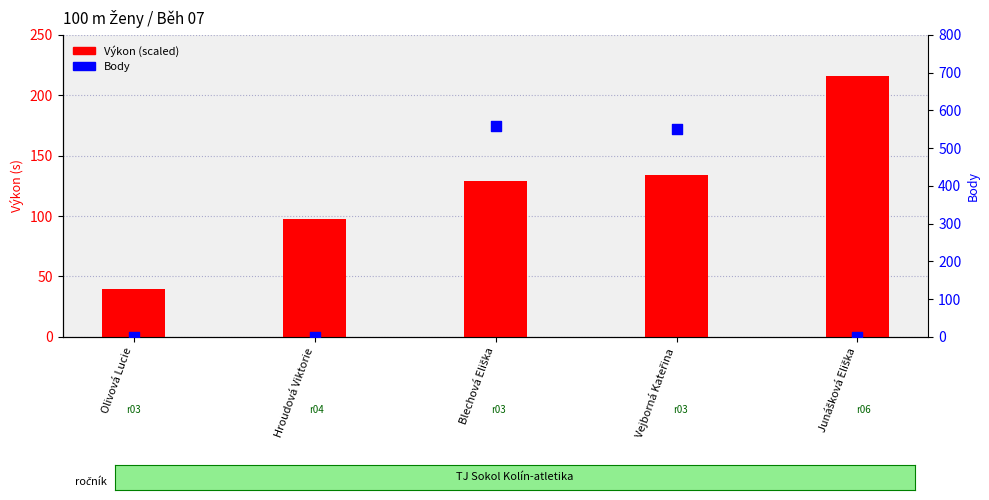

Which series reaches the minimum Y coordinate?

Body